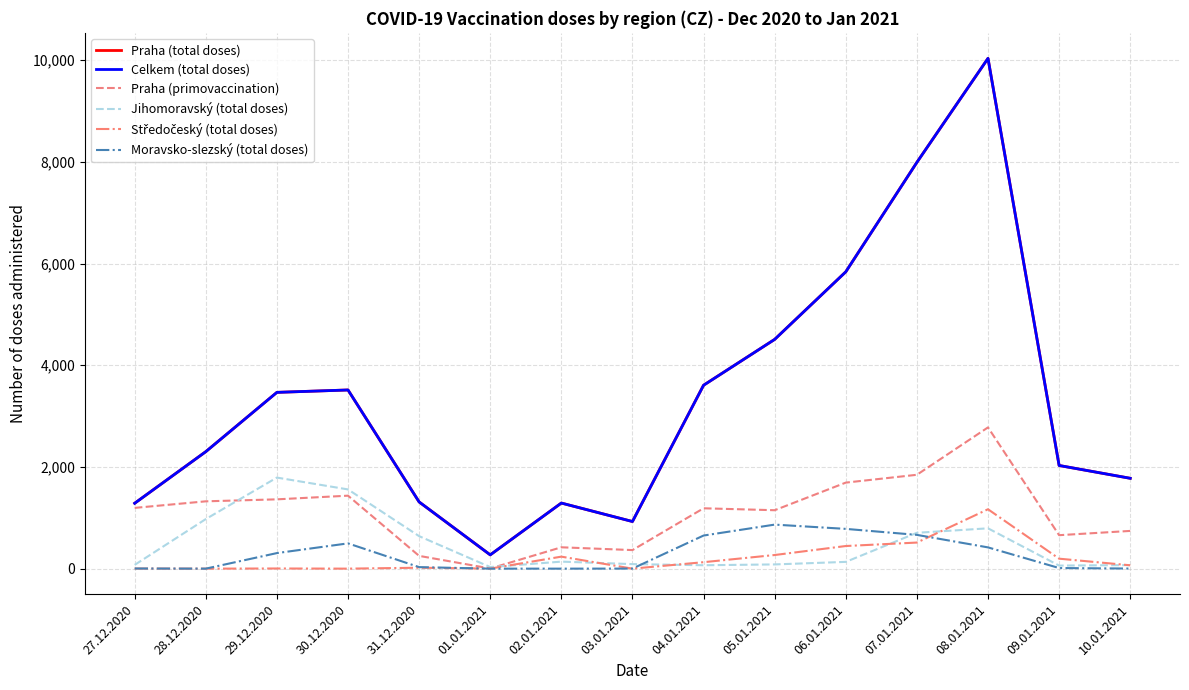

What is the label of the 3rd point from the right?

08.01.2021